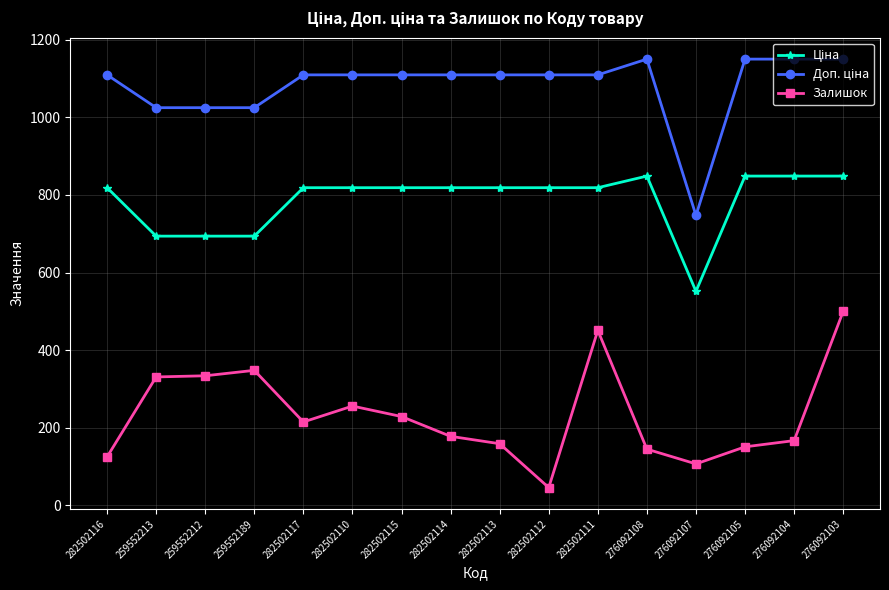

What is the total value across all series at 282502114?

2105.7